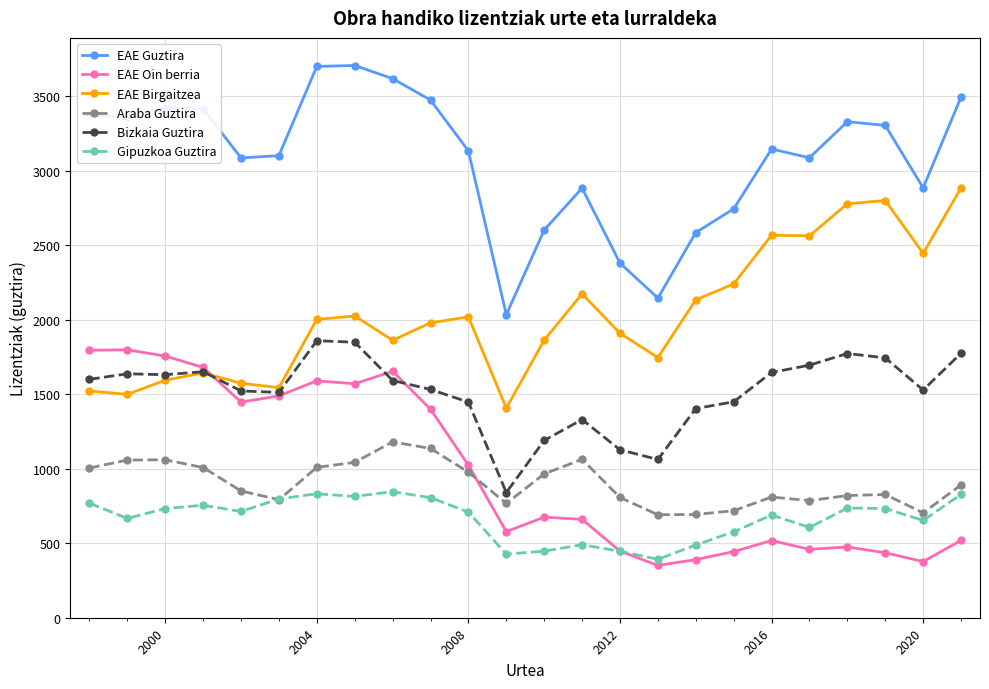

Which series has the largest total across all categories?

EAE Guztira